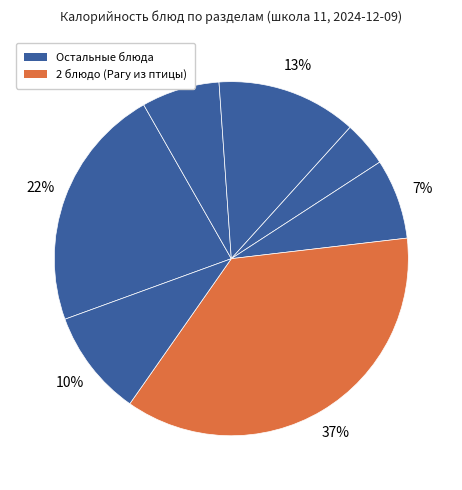

How many segments does this pie chart have?

7